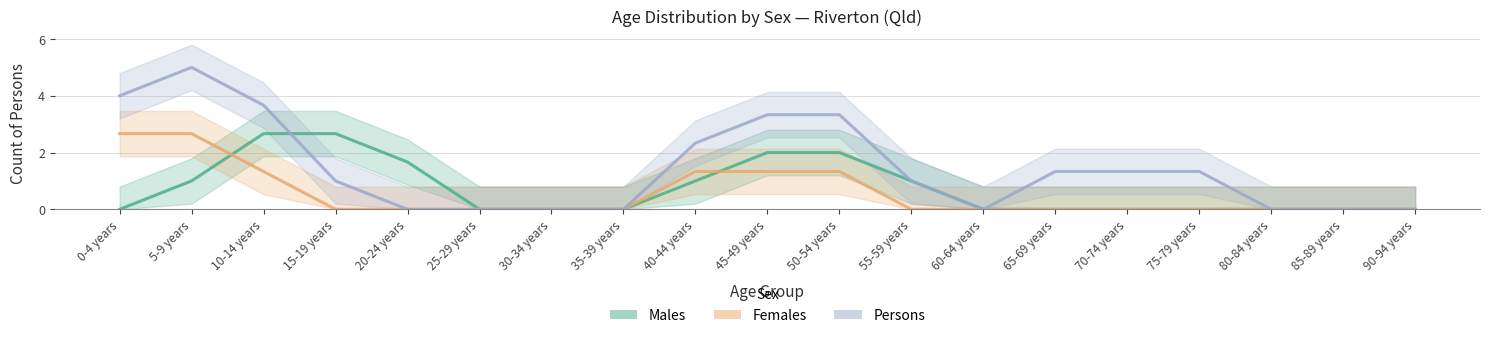

True or false: Females has more than 2 points higher than both neighbors.

False